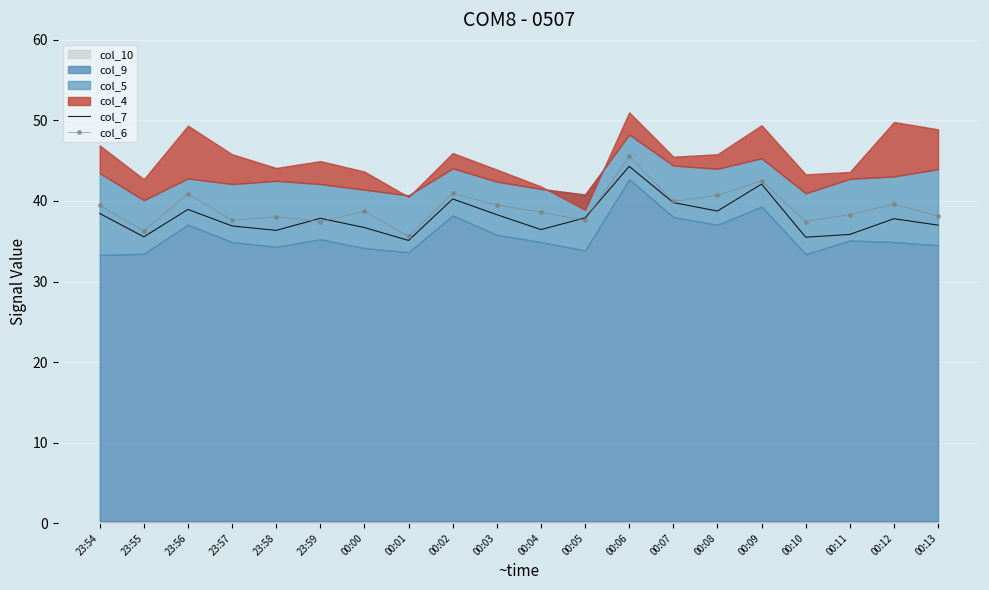

Which series has the largest range (max minus min)?

col_6